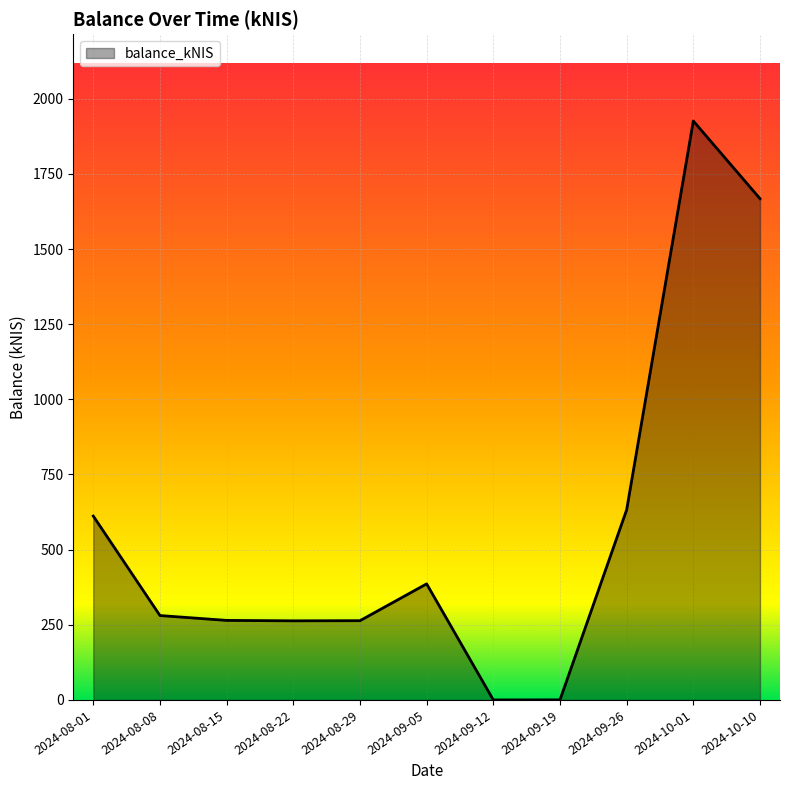

At which category does the chart reach its peak across all series?

2024-10-01